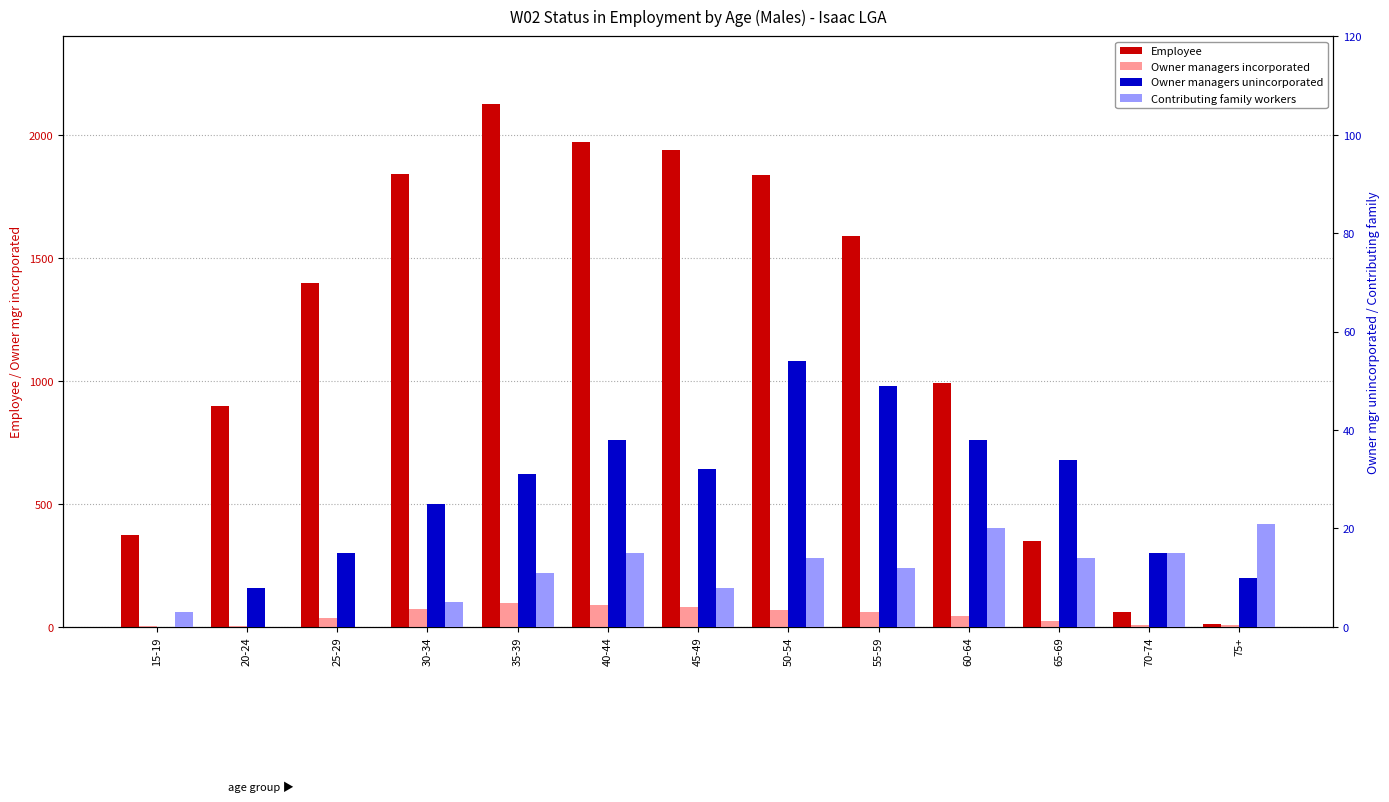

What is the greatest value displayed?

2125